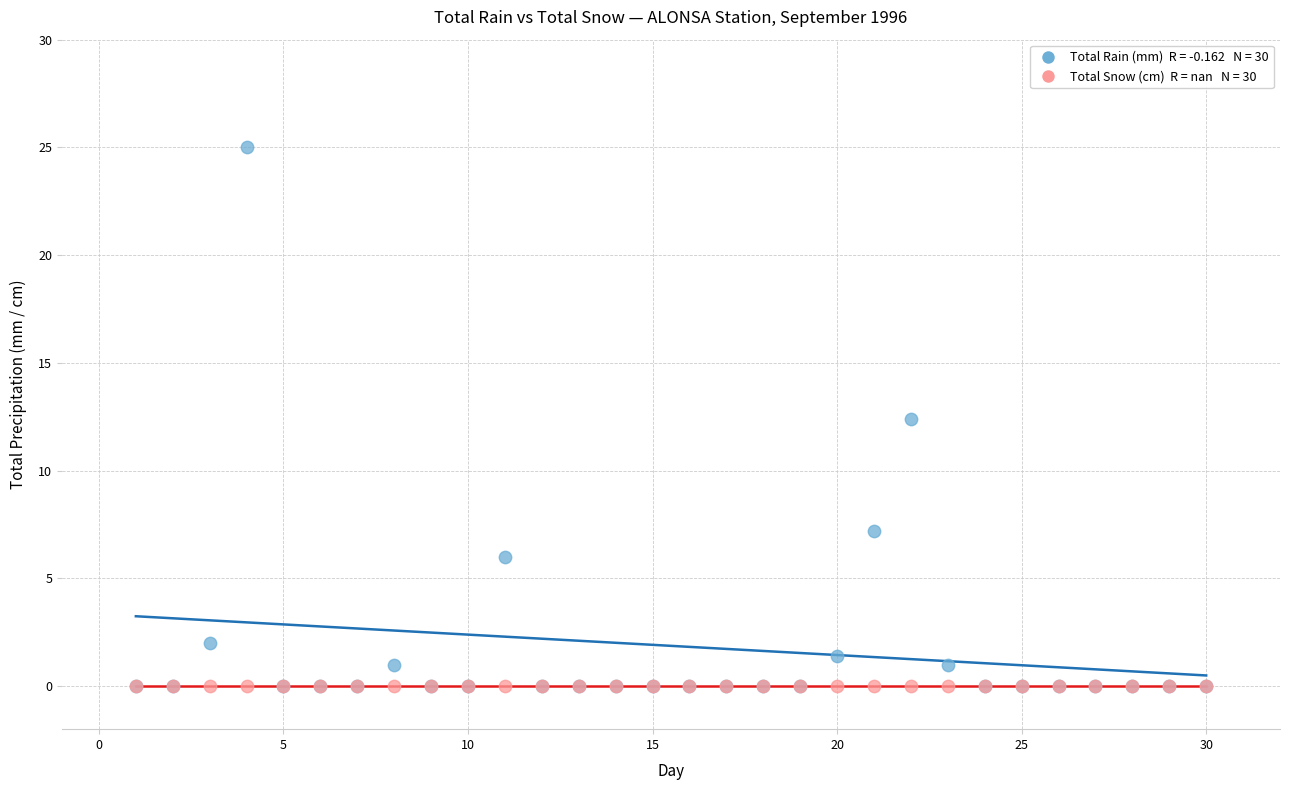

Across all series, what Y value is closest to 12?

12.4